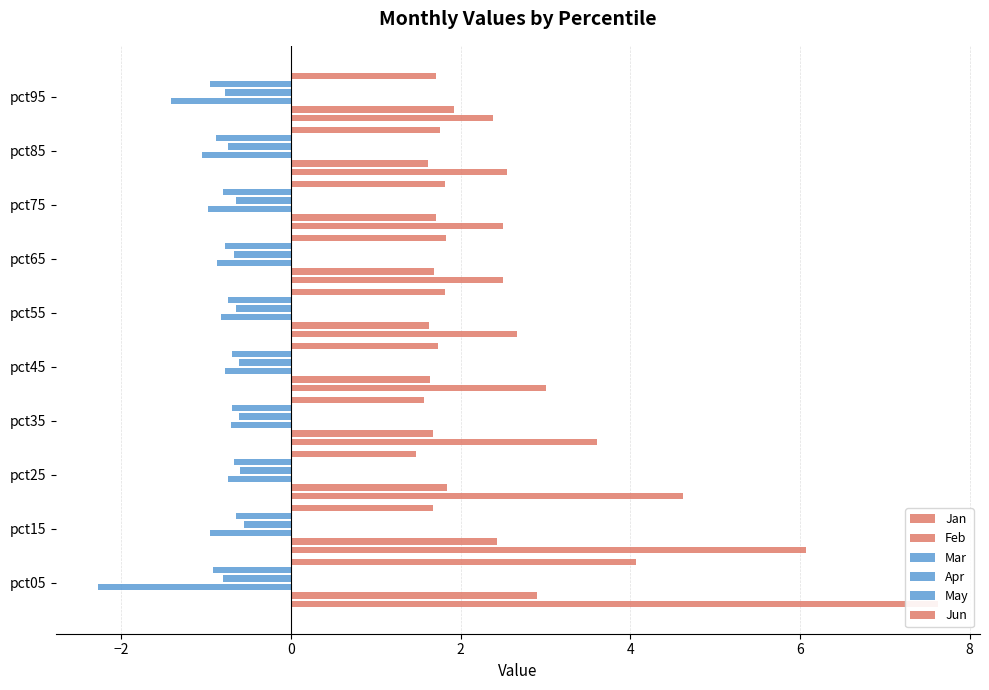

Which series has the largest total across all categories?

Jan